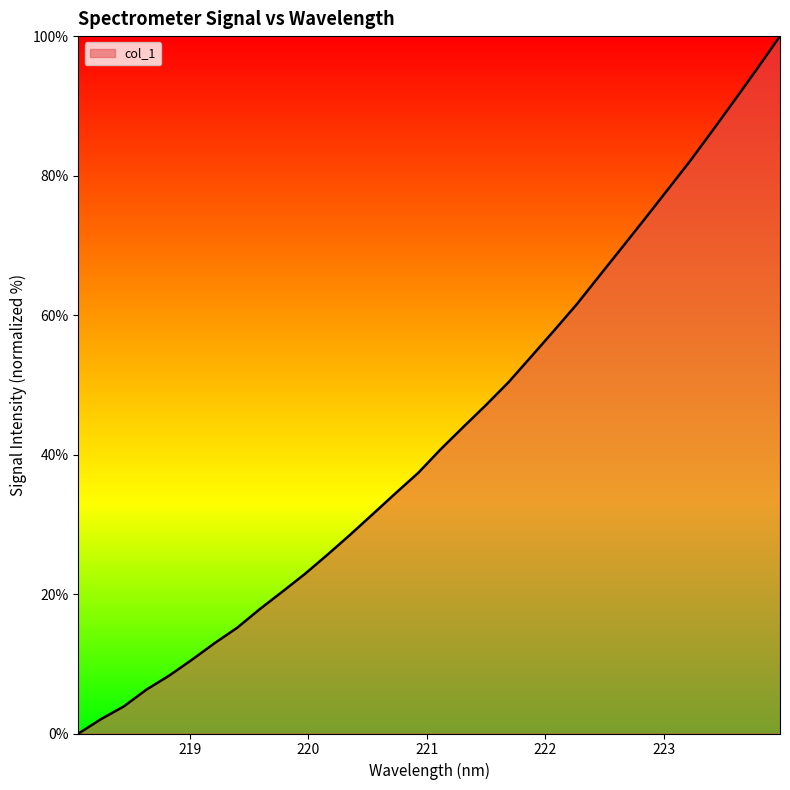

Reading left to right, what are all the values shown in this chart?

0.0	2.1	3.9	6.3	8.3	10.6	12.9	15.2	17.8	20.3	22.9	25.7	28.5	31.5	34.5	37.4	40.8	44.0	47.1	50.4	54.1	57.8	61.5	65.6	69.6	73.7	77.9	82.0	86.4	90.8	95.4	100.0